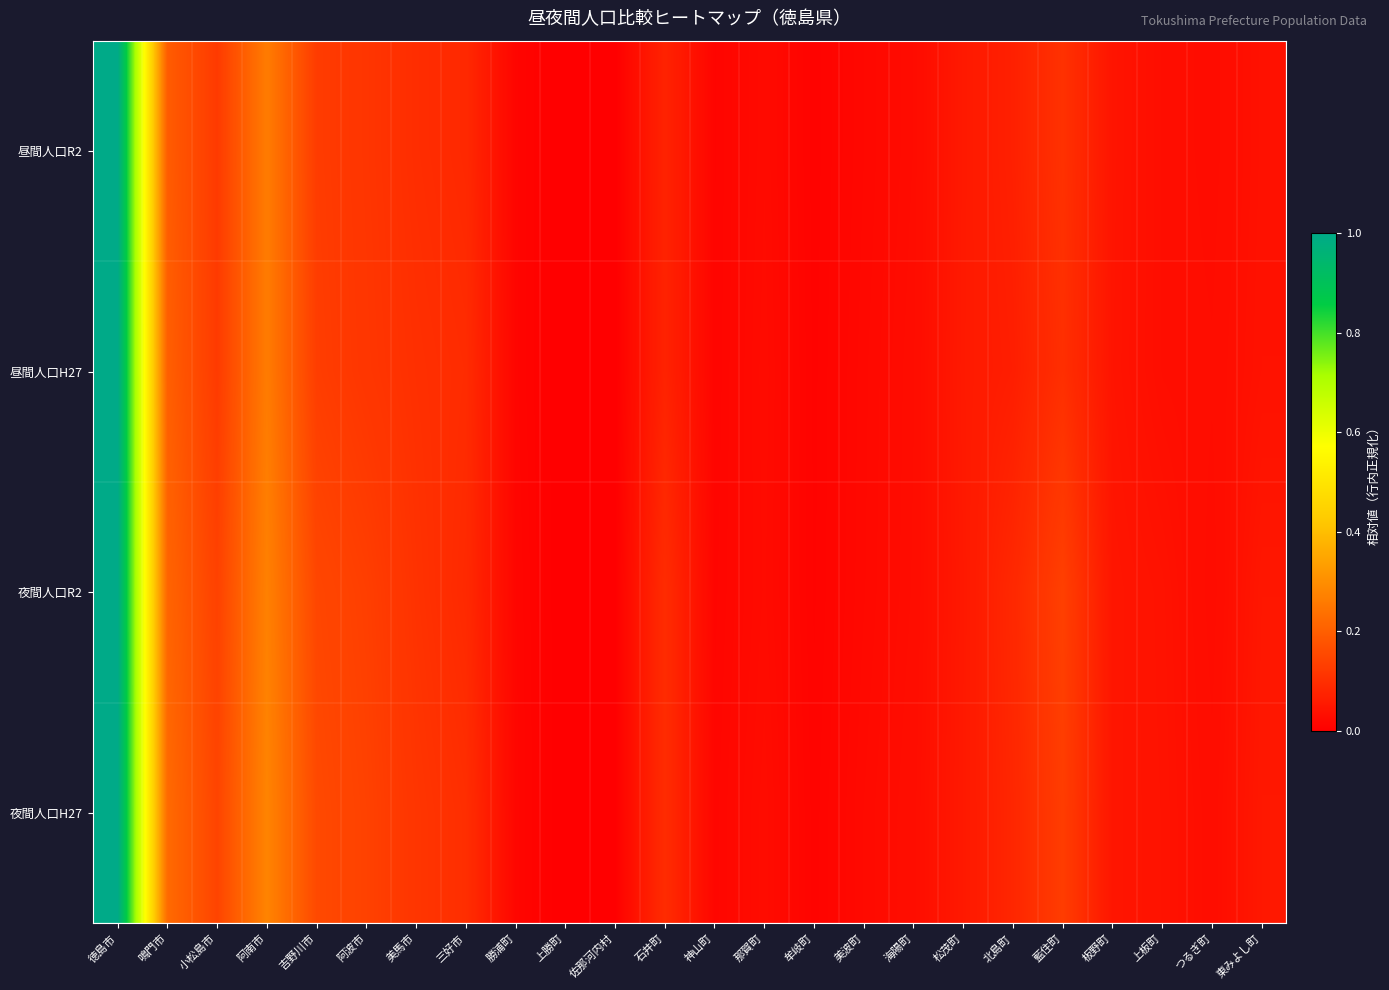

List the series in order of their peak value, highest first.

昼間人口H27, 昼間人口R2, 夜間人口H27, 夜間人口R2